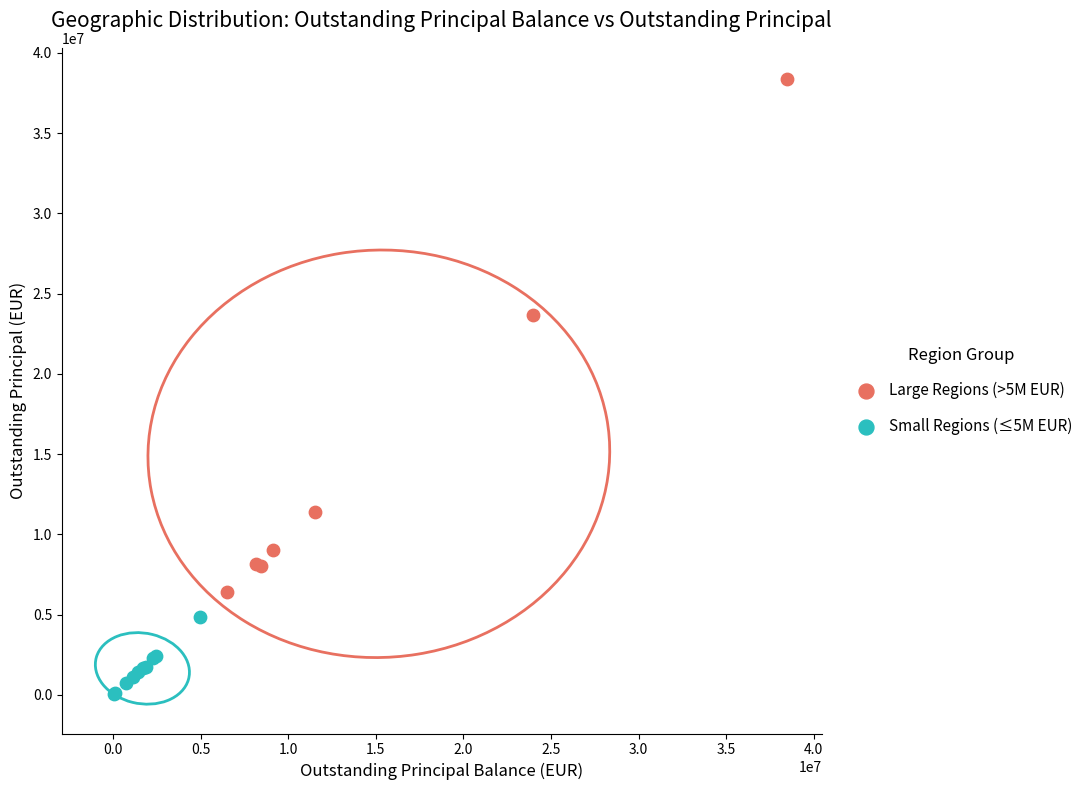

What are all the series names shown in the legend?

Large Regions (>5M EUR), Small Regions (≤5M EUR)